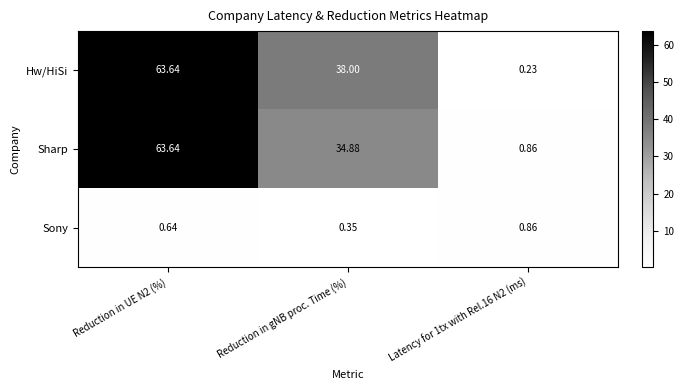

Which series has the largest total across all categories?

Hw/HiSi